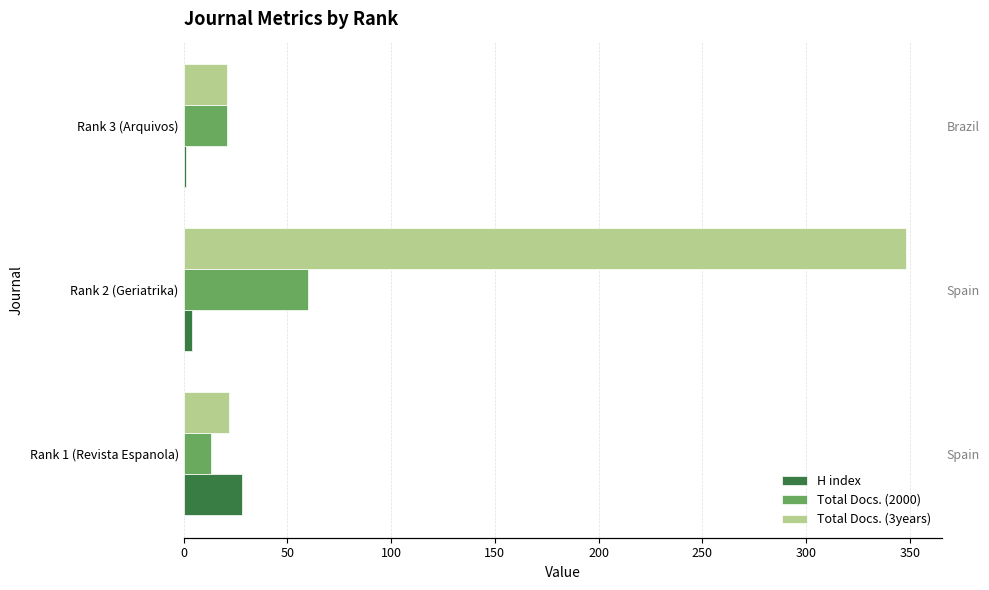

What is the average value of the Total Docs. (2000) series?

31